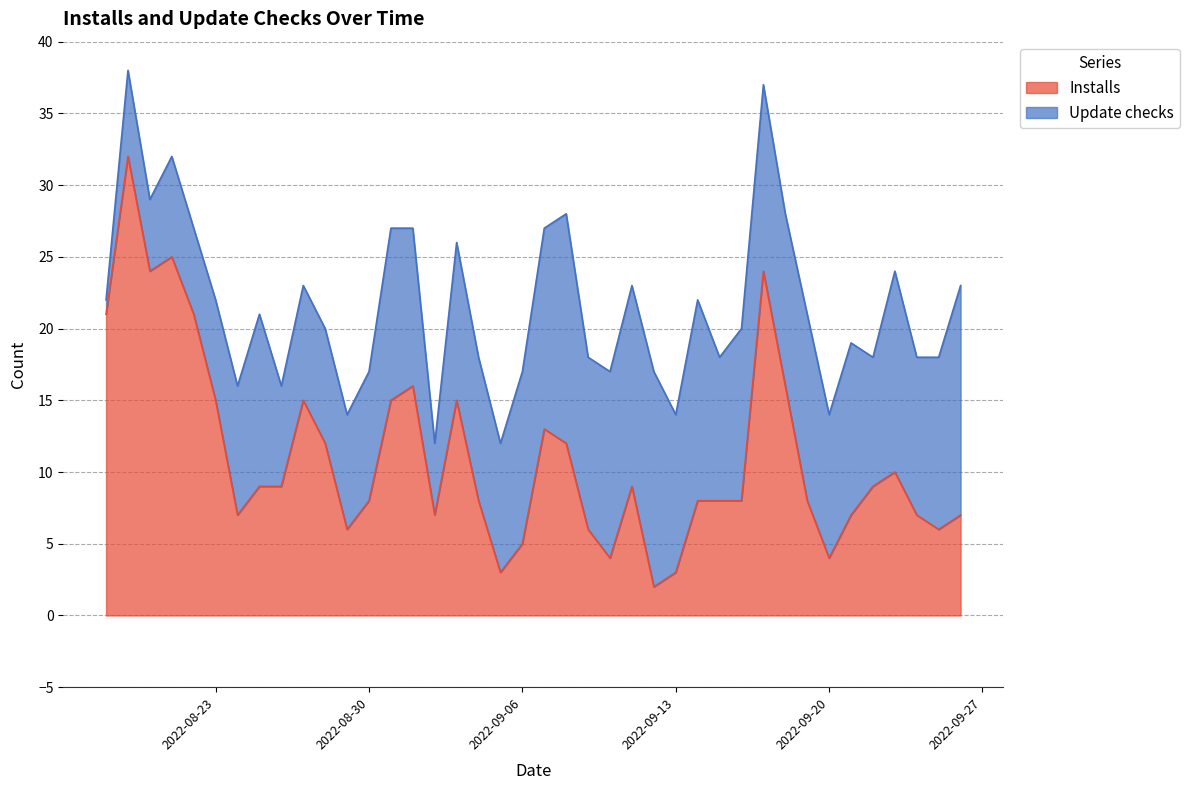

Rank the categories by value from lowest to highest.

2022-09-12, 2022-09-05, 2022-09-13, 2022-09-10, 2022-09-20, 2022-09-06, 2022-08-29, 2022-09-09, 2022-09-25, 2022-08-24, 2022-09-02, 2022-09-21, 2022-09-24, 2022-09-26, 2022-08-30, 2022-09-04, 2022-09-14, 2022-09-15, 2022-09-16, 2022-09-19, 2022-08-25, 2022-08-26, 2022-09-11, 2022-09-22, 2022-09-23, 2022-08-28, 2022-09-08, 2022-09-07, 2022-08-23, 2022-08-27, 2022-08-31, 2022-09-03, 2022-09-01, 2022-09-18, 2022-08-18, 2022-08-22, 2022-08-20, 2022-09-17, 2022-08-21, 2022-08-19